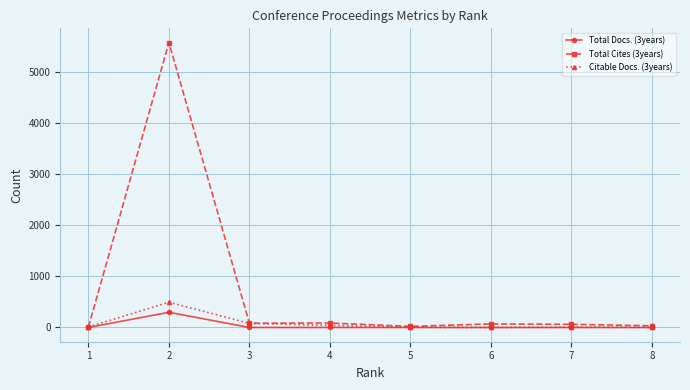

What is the sum of all Total Cites (3years) values?

5942